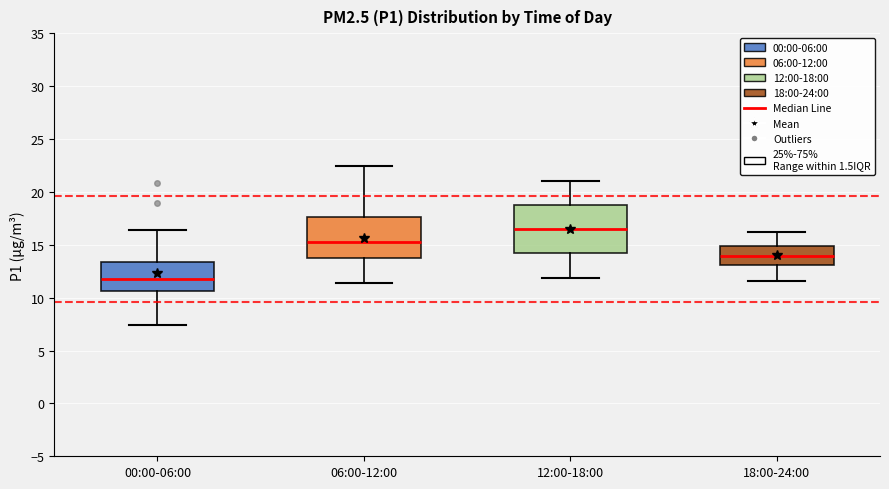

Which box's median line is the lowest?

00:00-06:00